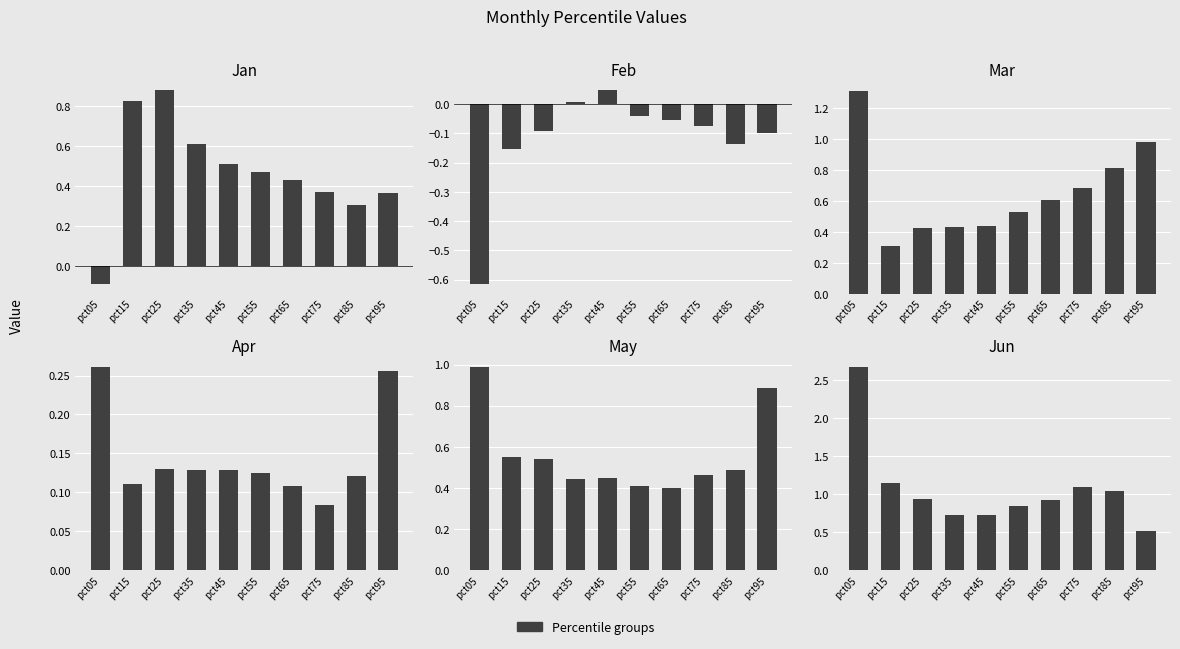

Is the value of May at pct85 greater than the value of Feb at pct75?

Yes